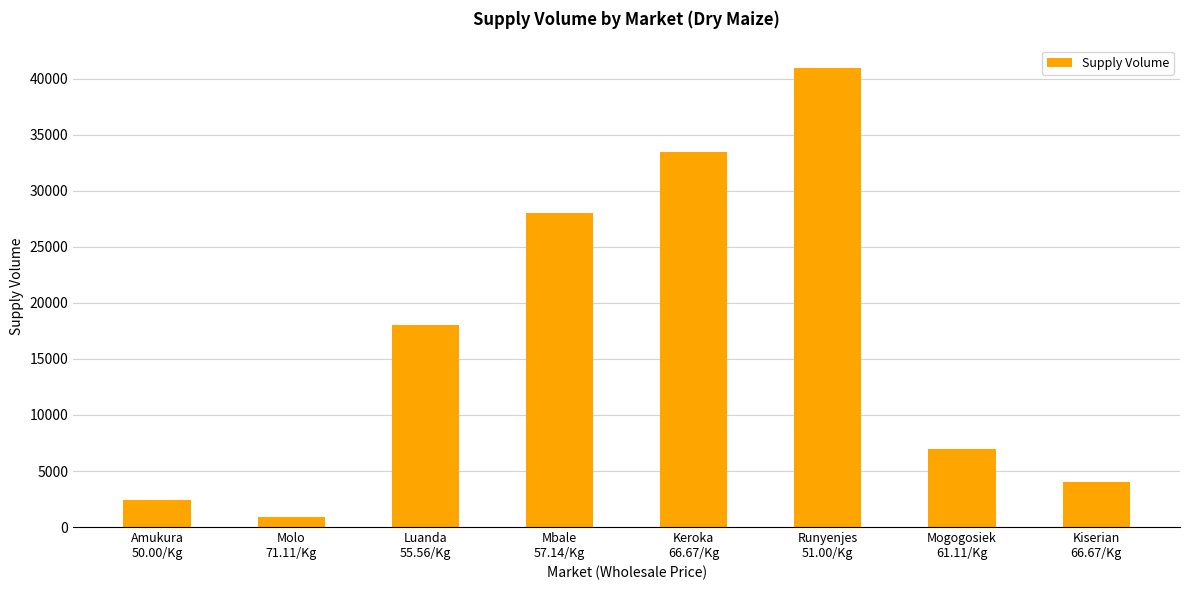

What is the change in value from Molo
71.11/Kg to Mbale
57.14/Kg?

+27100